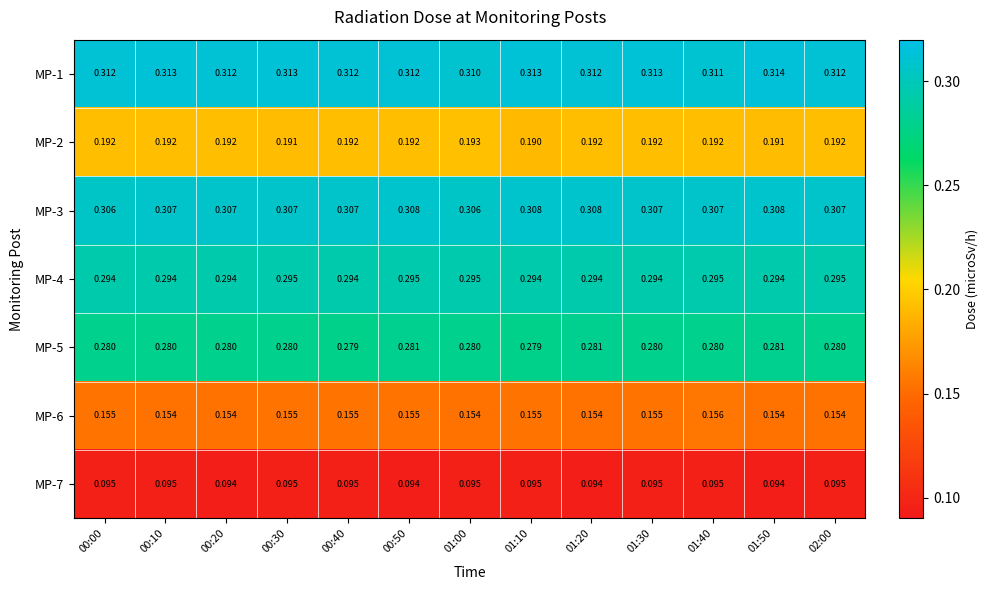

At which category is the sum across all series the highest?

00:50